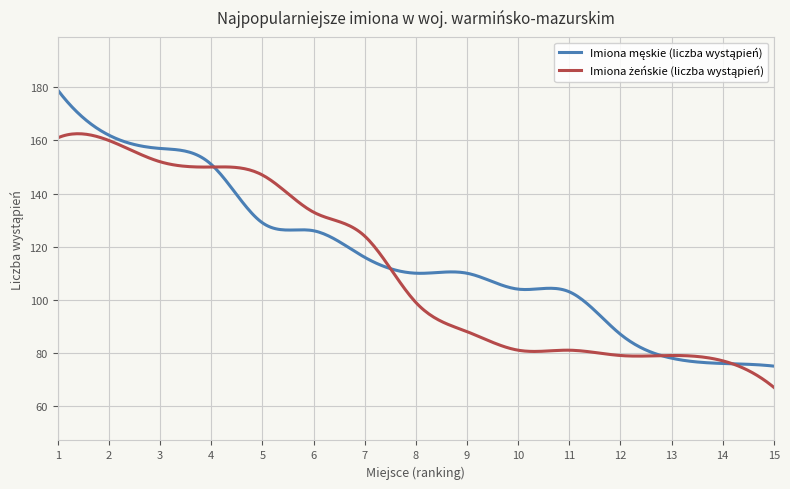

What is the greatest value displayed?

179.0